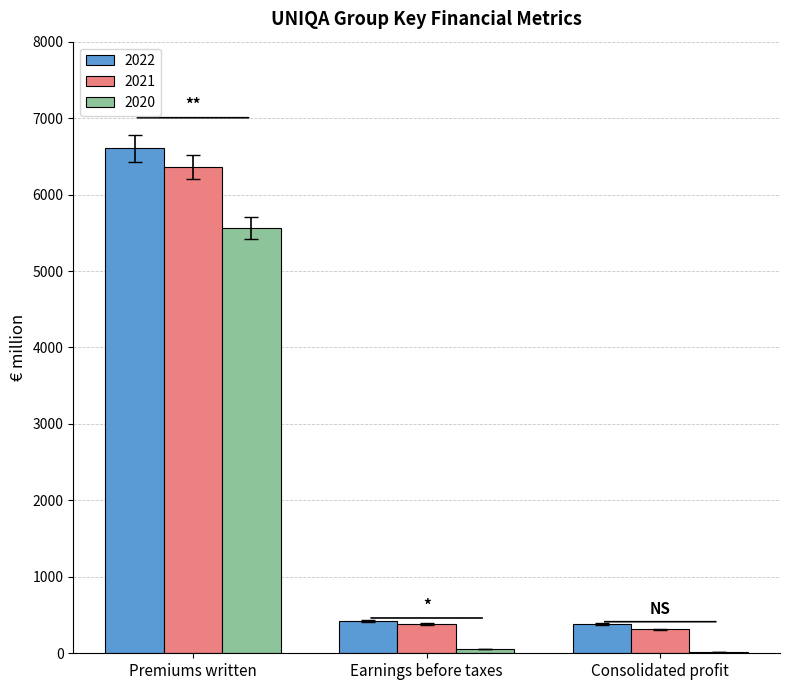

At which category is the sum across all series the highest?

Premiums written